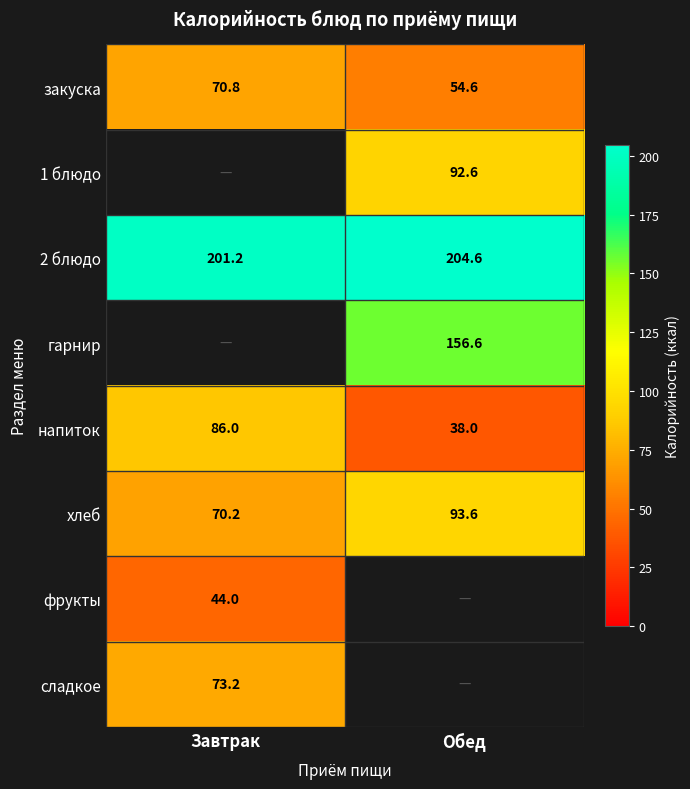

How many series are shown in this chart?

8